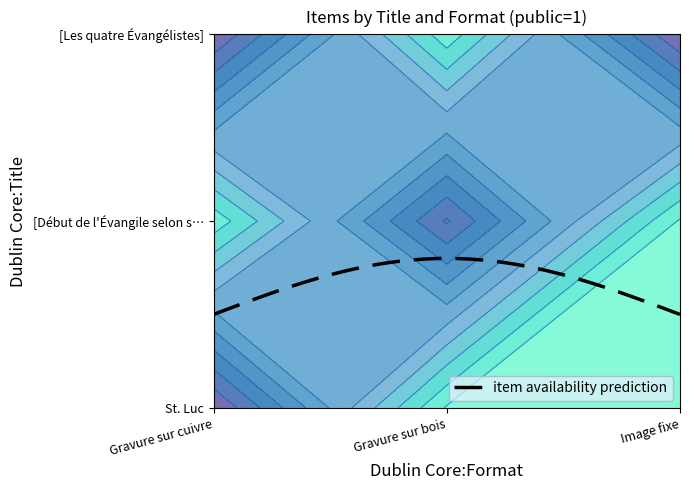

Between St. Luc and [Les quatre Évangélistes], which is larger?

St. Luc